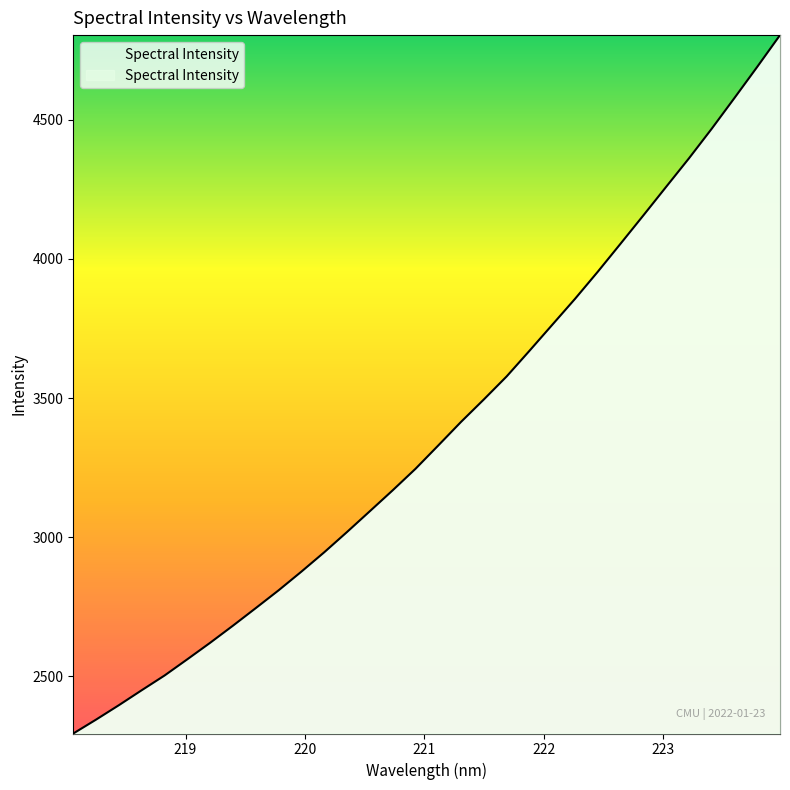

What is the maximum value shown in the chart?

4804.4